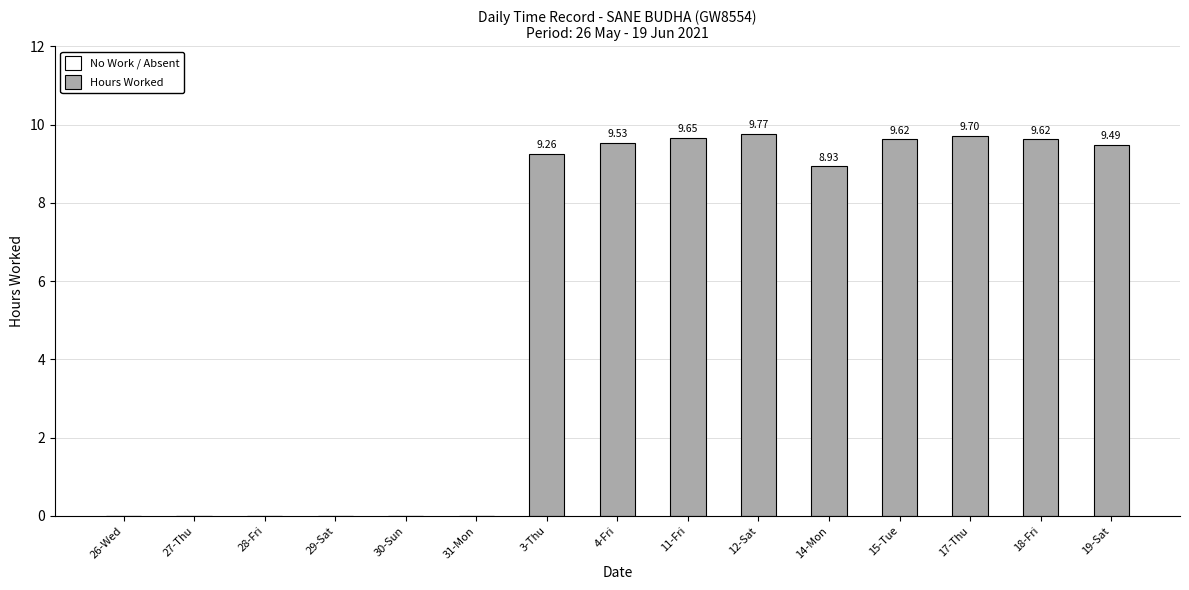

Which has a higher value, 19-Sat or 30-Sun?

19-Sat